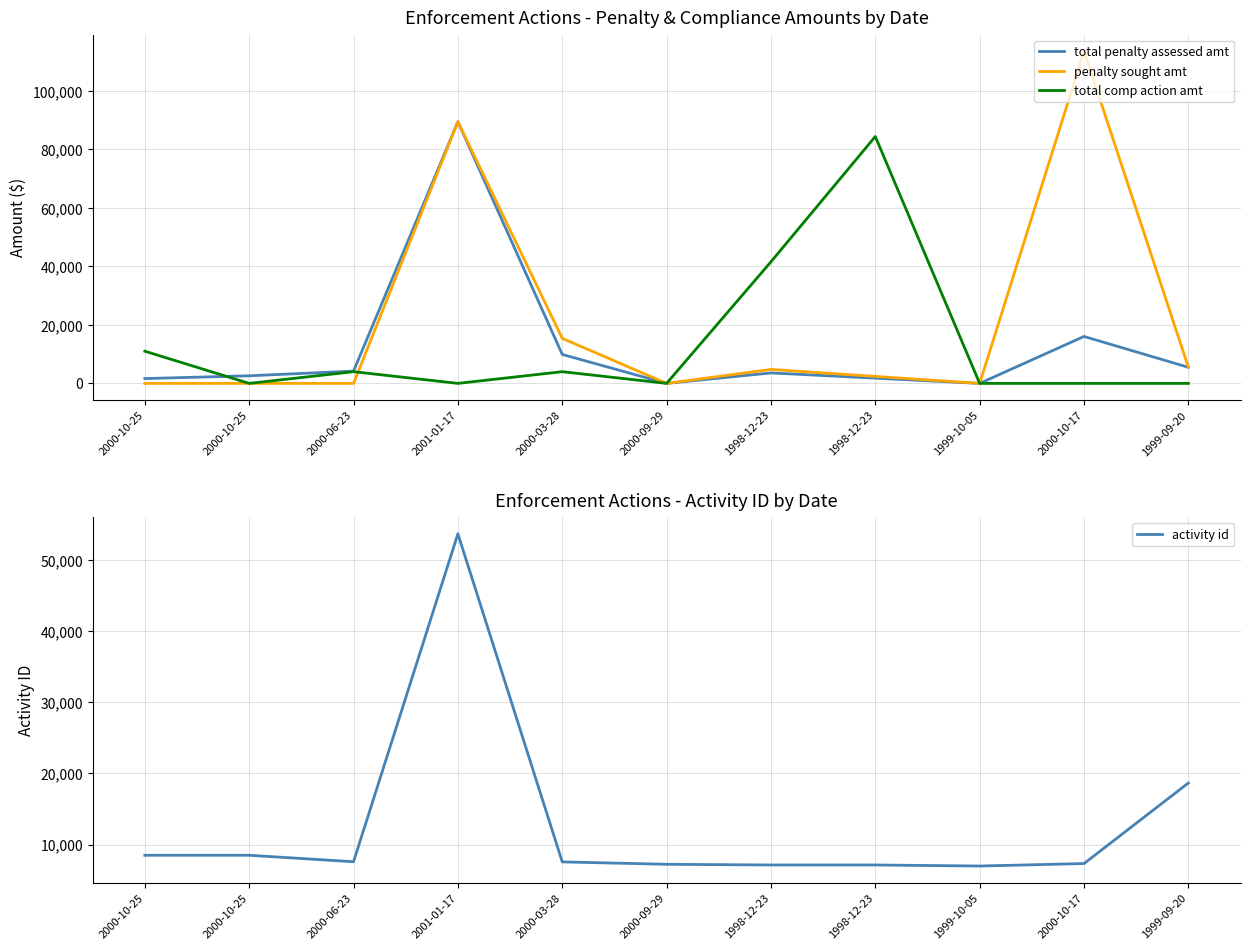

What is the label of the 11th point from the right?

2000-10-25